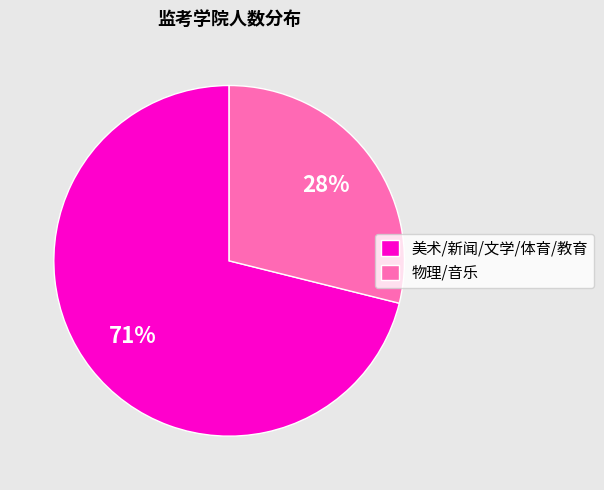

What percentage do 物理科学与技术学院 and 音乐学院 together represent?

28.9%